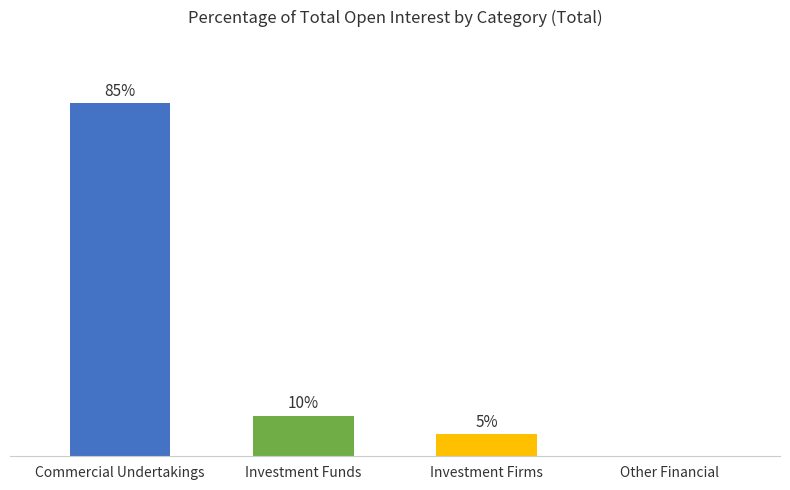

What is the average value?

24.9